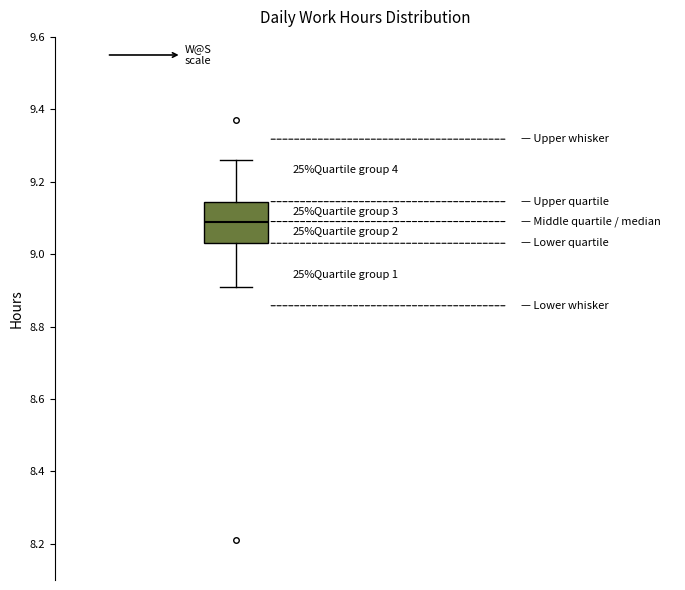

Read this box plot against the y-axis: the position of the median line, the range covered by the box, and the ends of both whiskers. The values are not printed on the chart, so give them approximately, as read against the axis.

median 9.10, box 9.04 to 9.14, whiskers 8.92 to 9.26